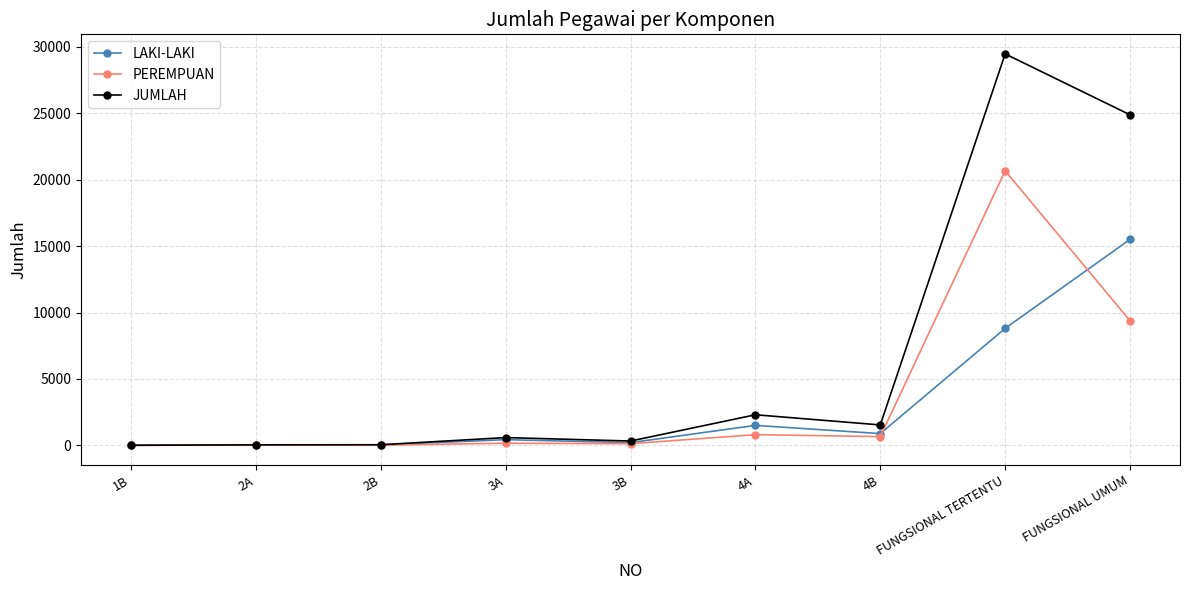

Does the chart display data point markers on the line(s)?

Yes